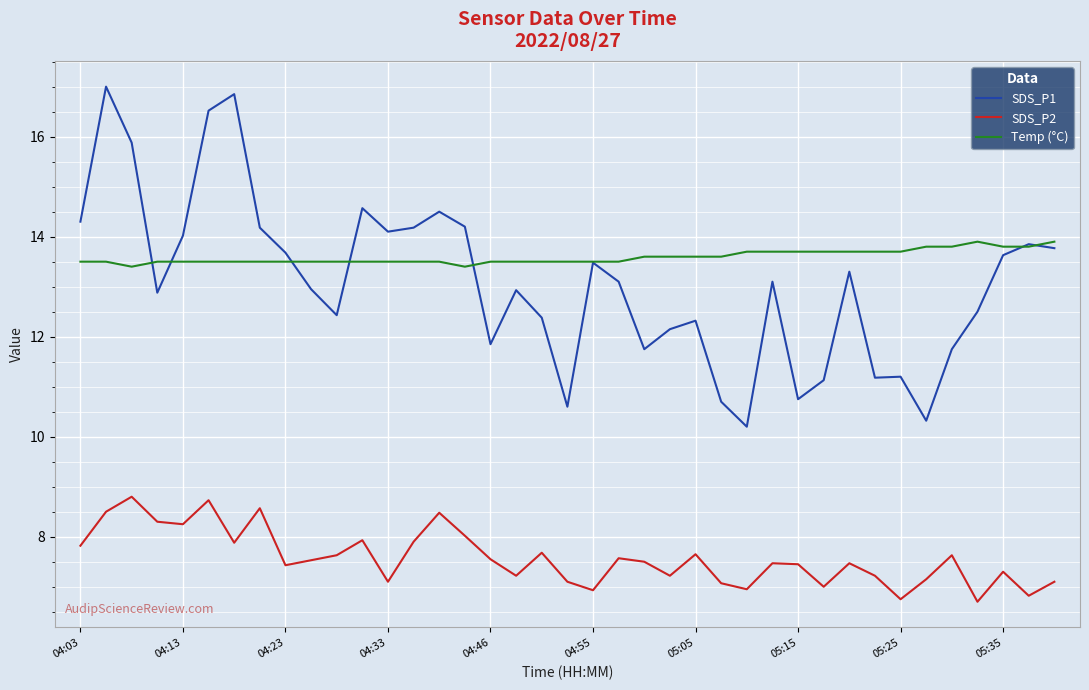

What is the minimum value shown in the chart?

6.7